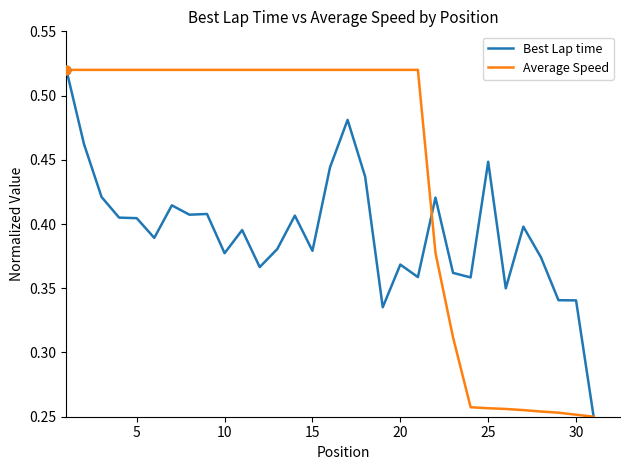

Which series has the largest total across all categories?

Average Speed